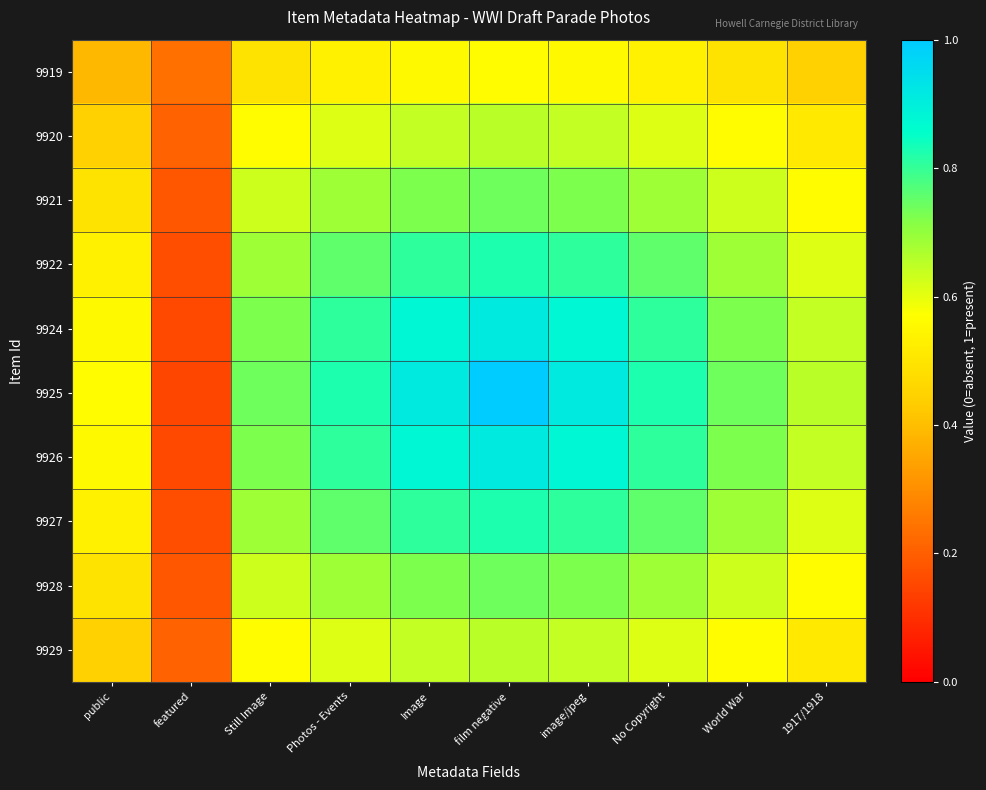

At which category is the sum across all series the highest?

film negative